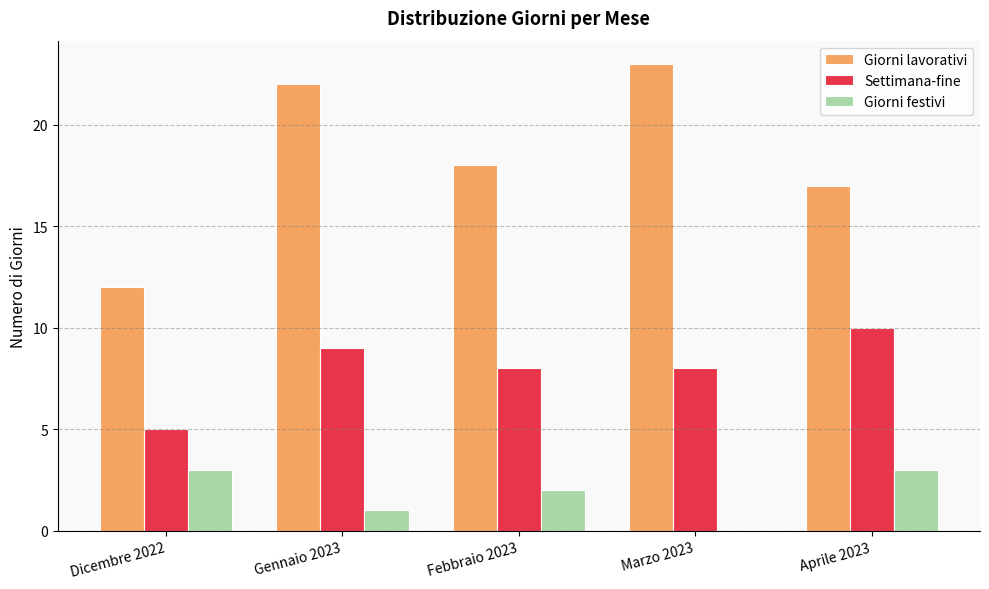

At which label does Settimana-fine first exceed 8?

Gennaio 2023